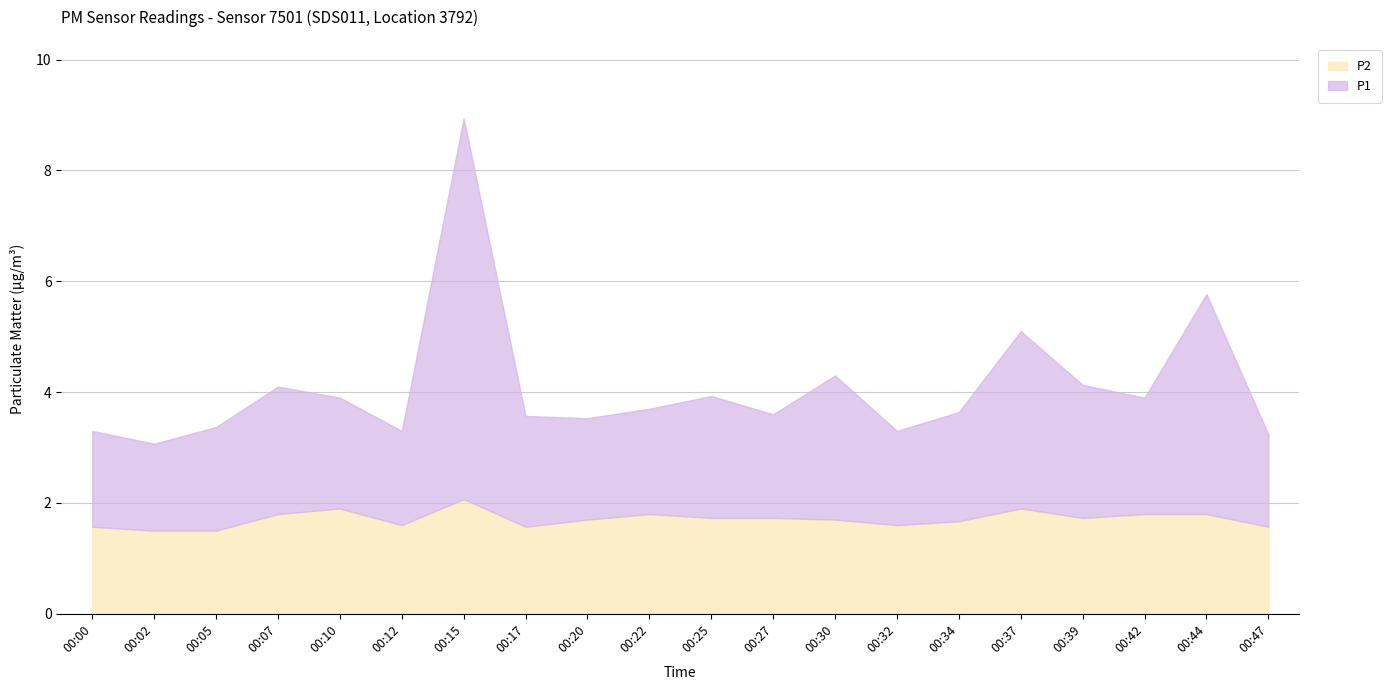

What is the difference between the P1 values at 00:12 and 00:10?

0.3